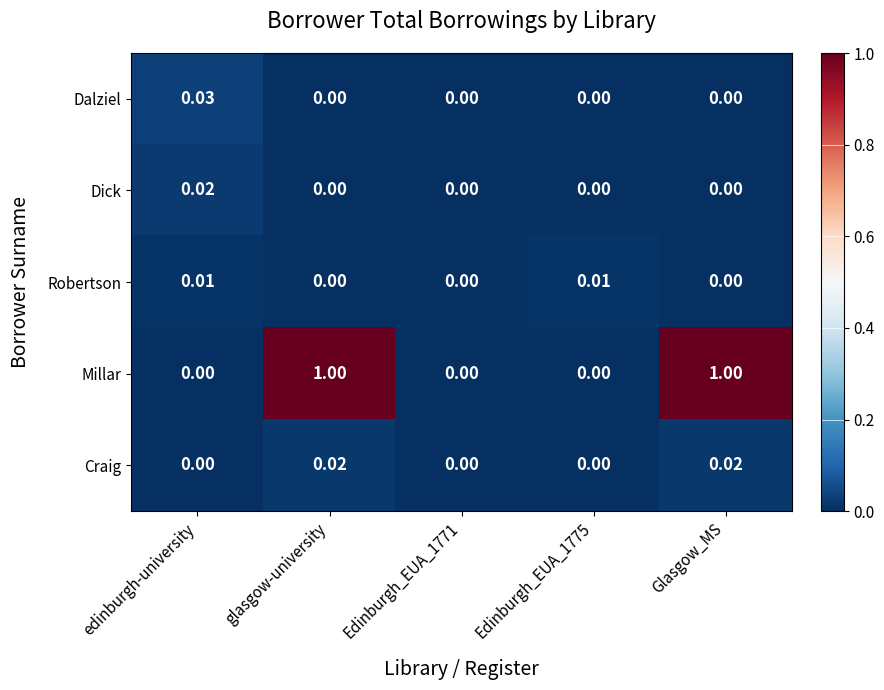

Which series has the largest total across all categories?

Millar